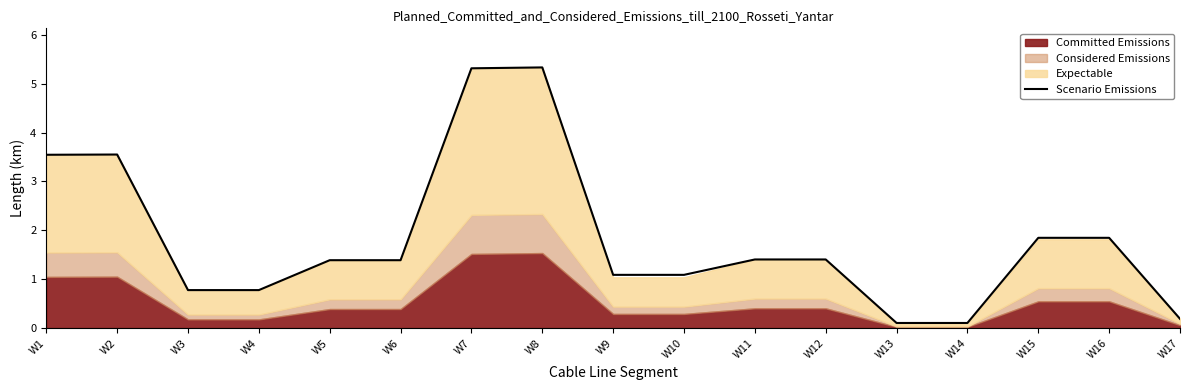

What is the change in value from W4 to W7?

+4.5